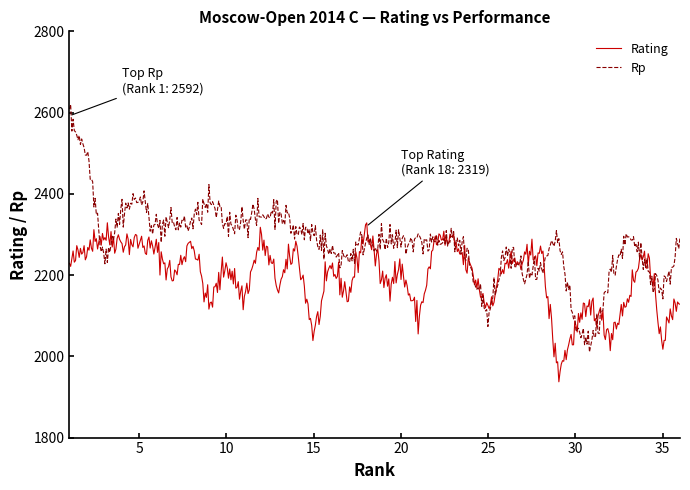

List the series in order of their overall mean, lowest first.

Rating, Rp